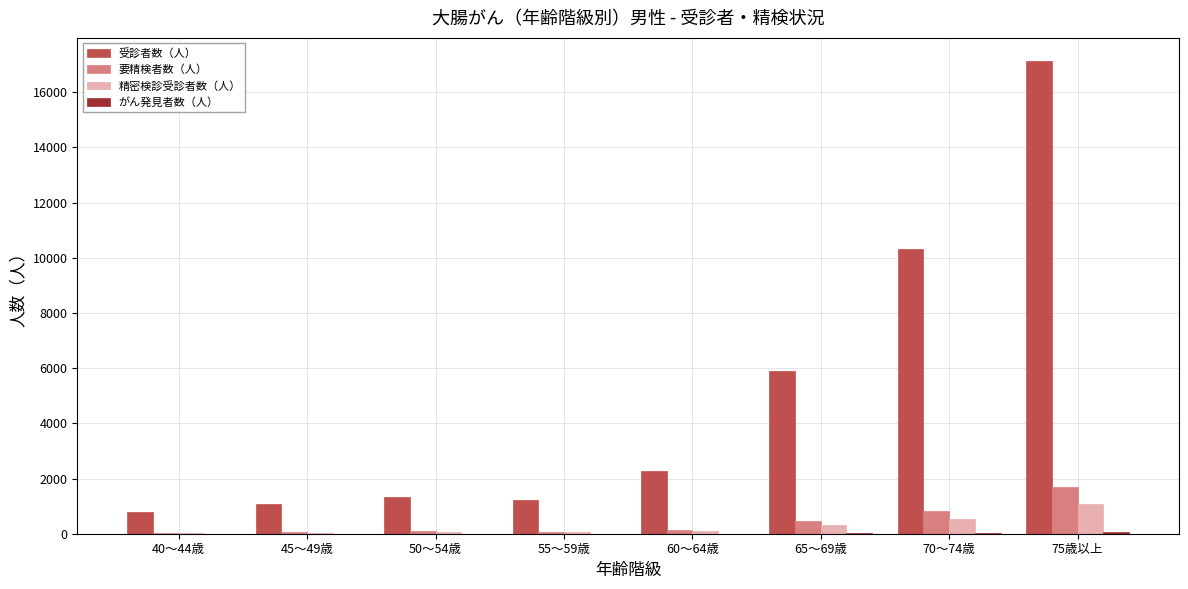

How many groups of bars are there?

8